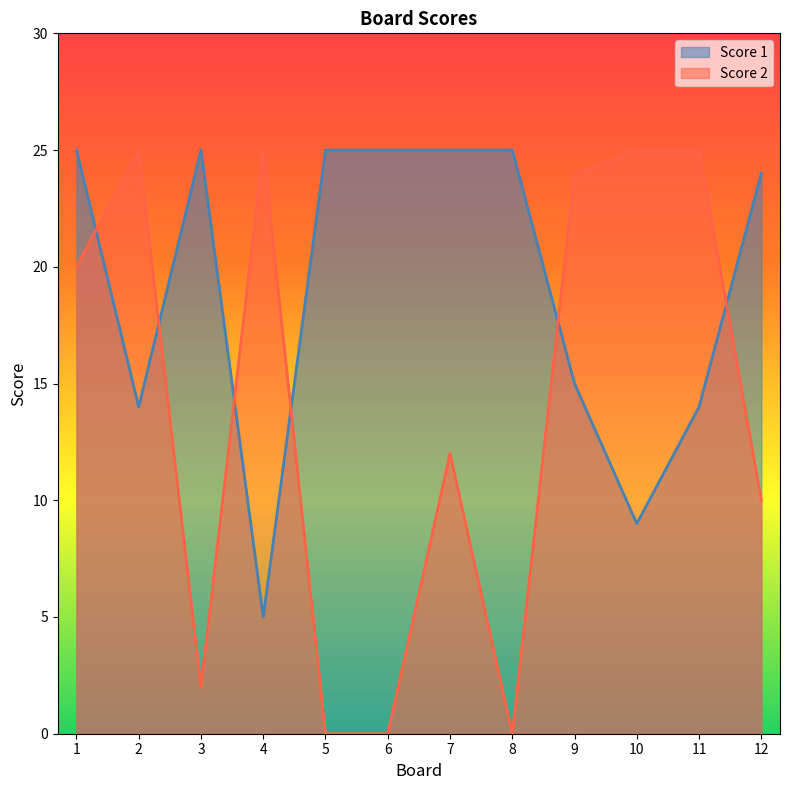

The value of Score 2 at 12 is 18. True or false?

False